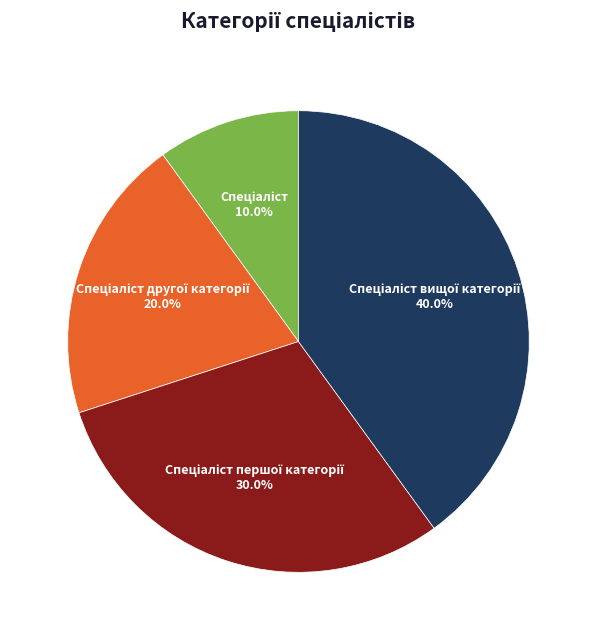

Does any single category account for the majority?

No